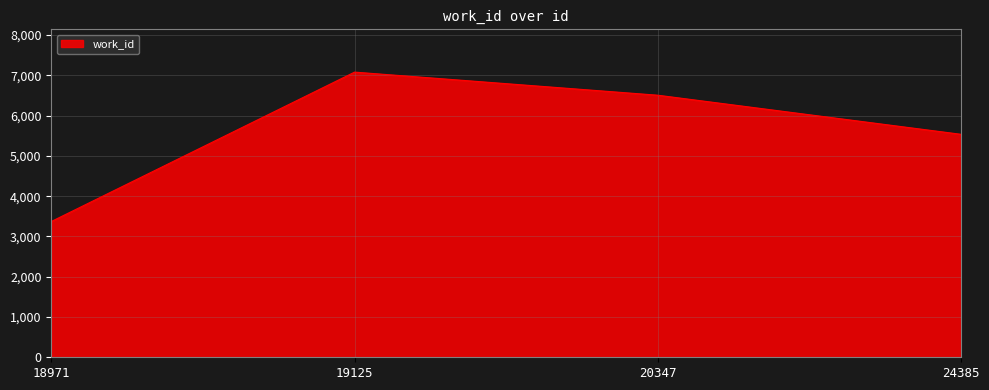

Rank the categories by value from lowest to highest.

18971, 24385, 20347, 19125